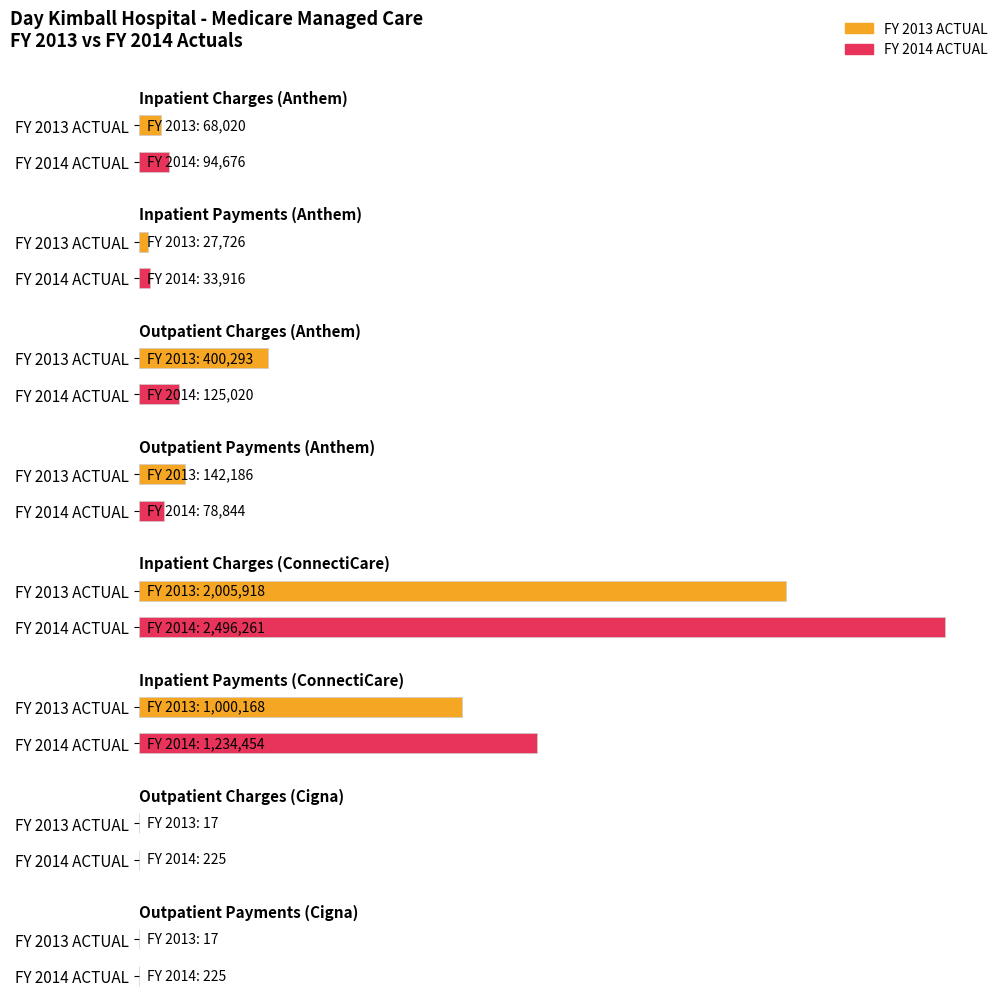

What are all the series names shown in the legend?

FY 2013 ACTUAL, FY 2014 ACTUAL